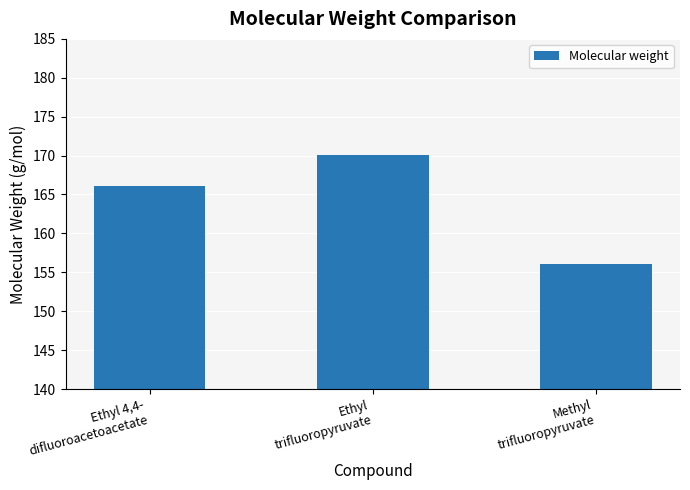

What is the maximum value shown in the chart?

170.1